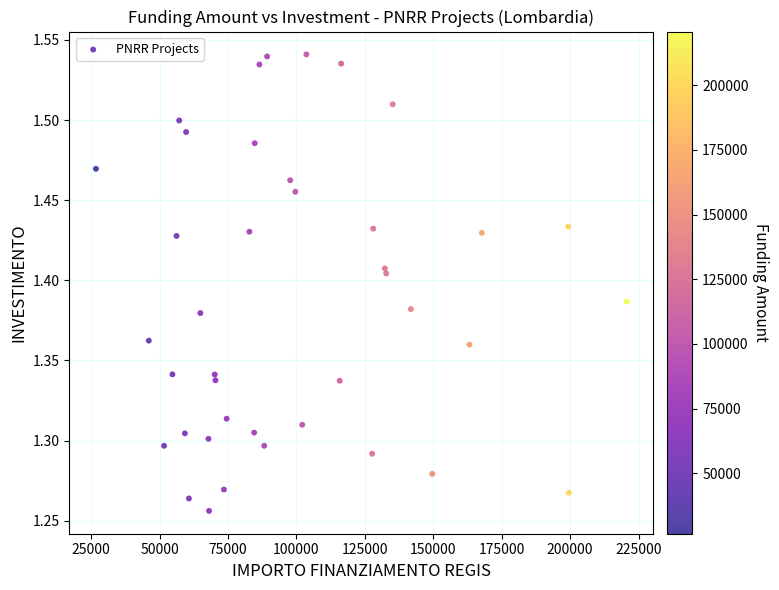

What is the range of Y values (max minus min)?

0.3